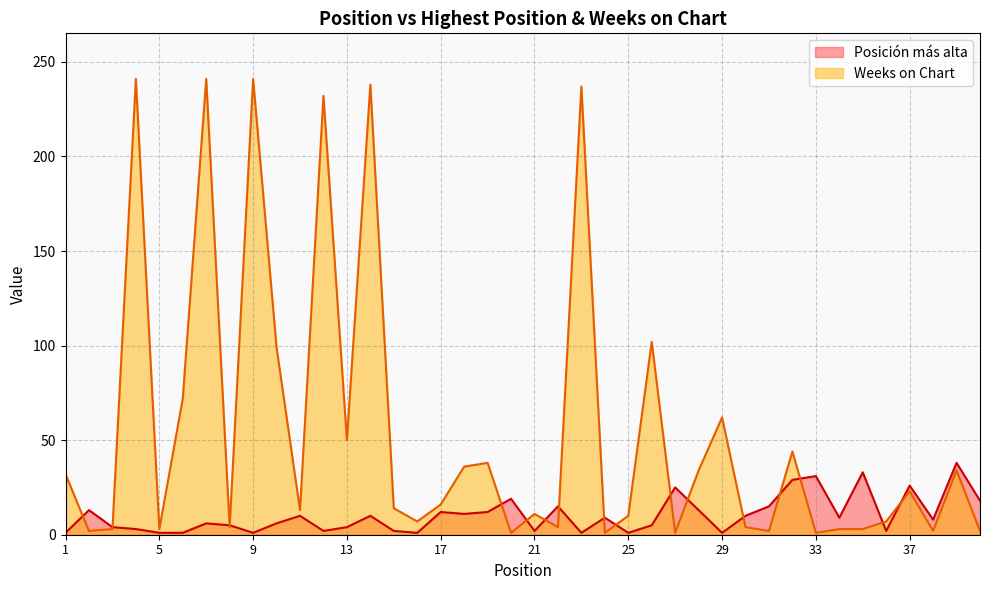

What is the smallest value displayed?

1